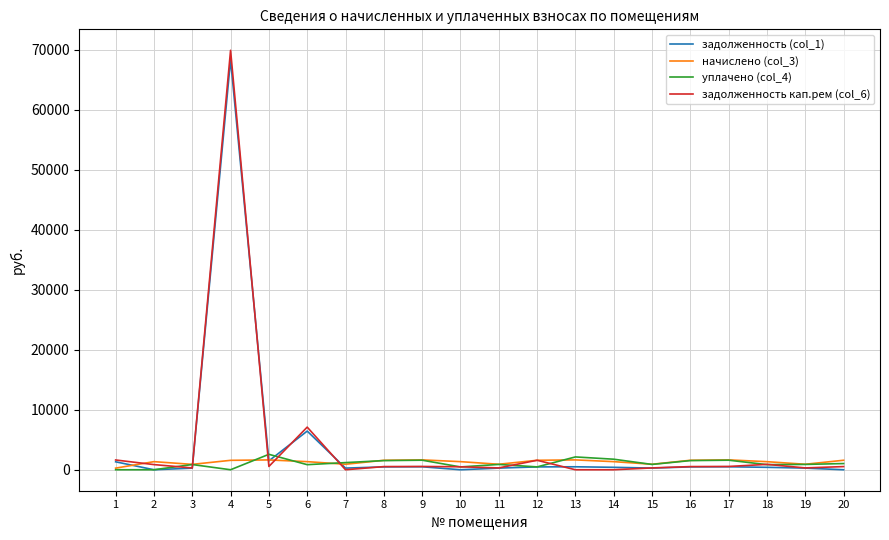

At which category is the sum across all series the highest?

4